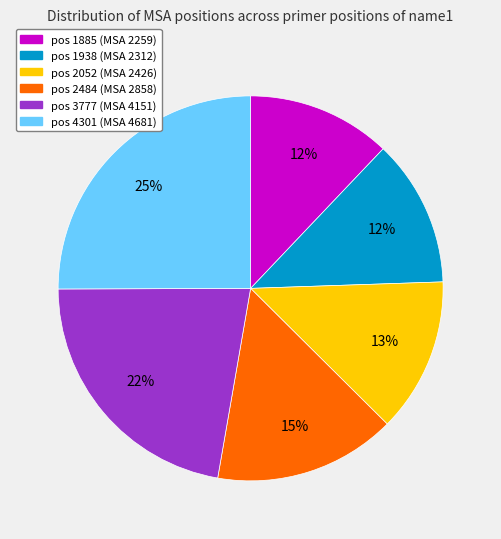

To the nearest percent, what percentage of the pie is pos 2052?

13%